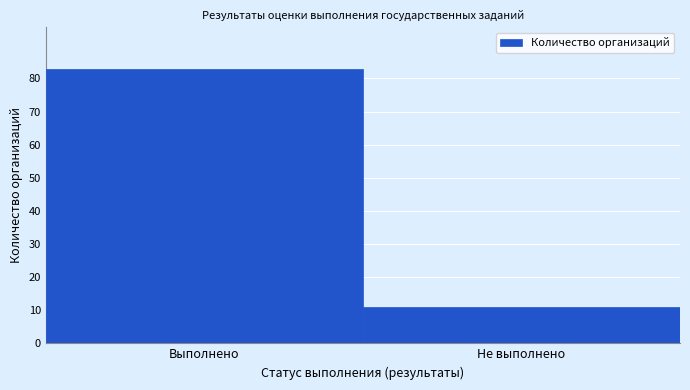

Reading right to left, list all the values displayed in this chart.

Не выполнено=11	Выполнено=83